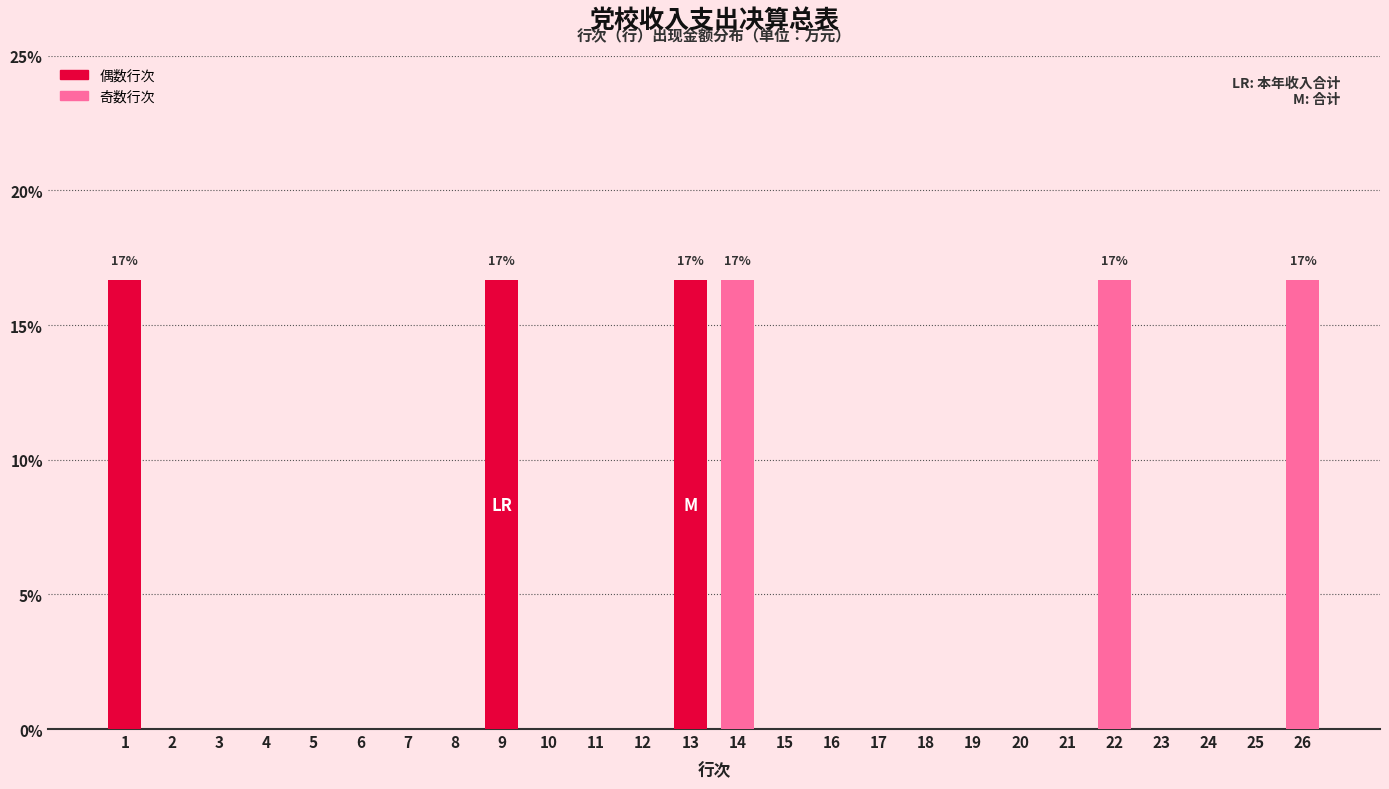

Reading left to right, transcribe all the data shown in this chart.

1=16.7	2=0.0	3=0.0	4=0.0	5=0.0	6=0.0	7=0.0	8=0.0	9=16.7	10=0.0	11=0.0	12=0.0	13=16.7	14=16.7	15=0.0	16=0.0	17=0.0	18=0.0	19=0.0	20=0.0	21=0.0	22=16.7	23=0.0	24=0.0	25=0.0	26=16.7